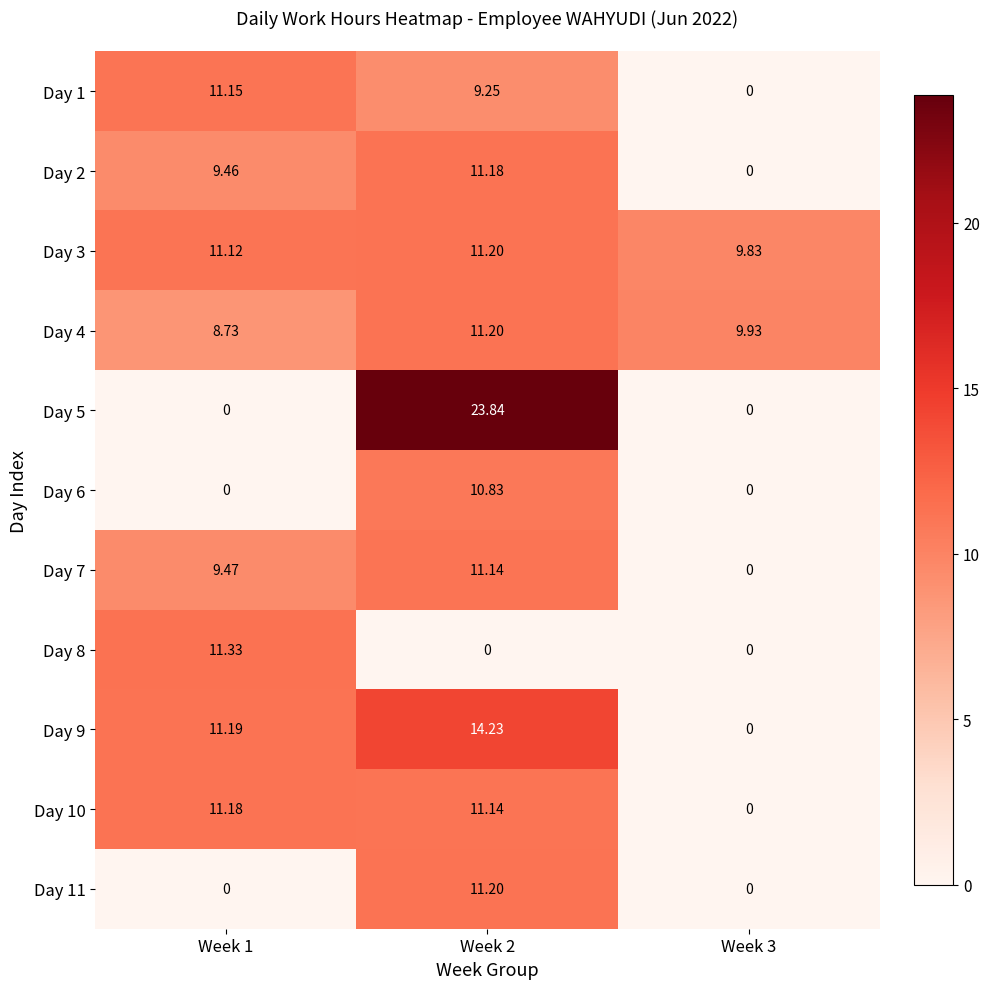

Is the value of Day 10 at Week 2 greater than the value of Day 4 at Week 1?

Yes